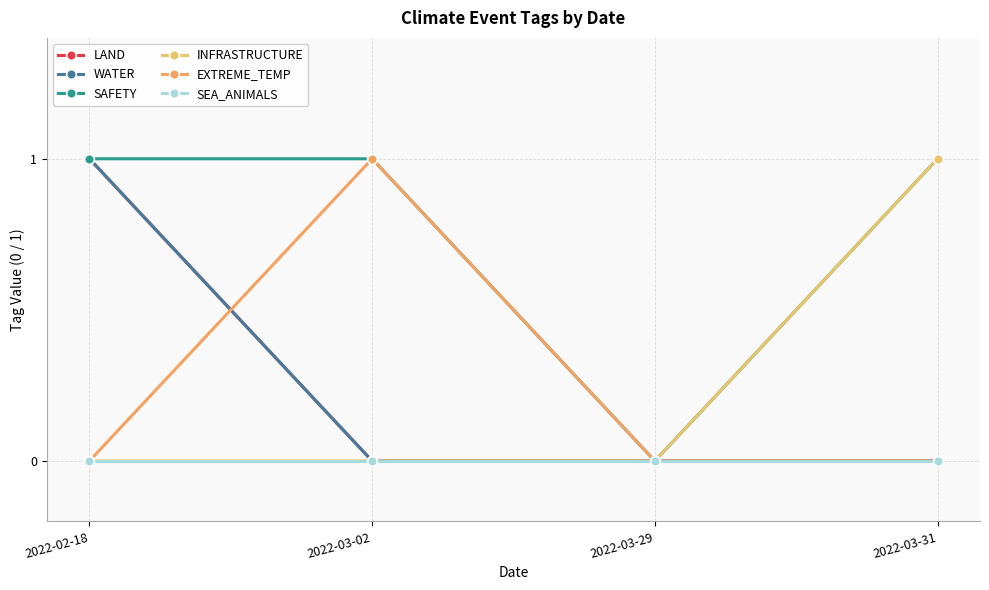

What is the difference between the maximum and minimum values in the SAFETY series?

1